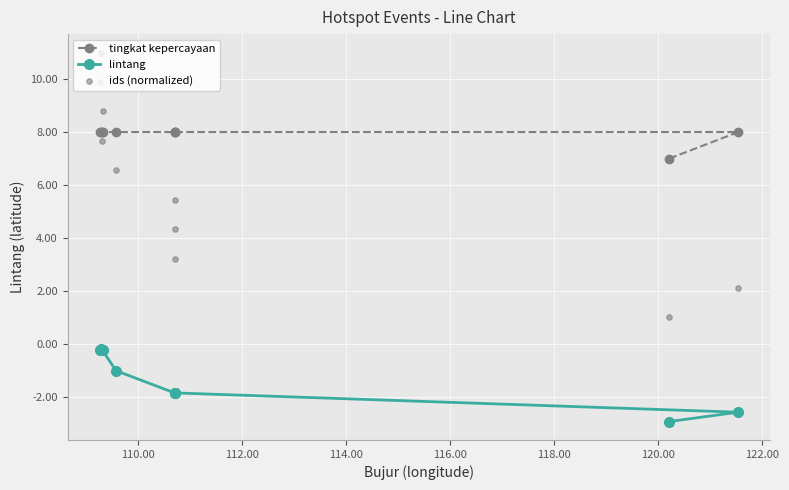

At how many categories does at least one series exceed 2?

10